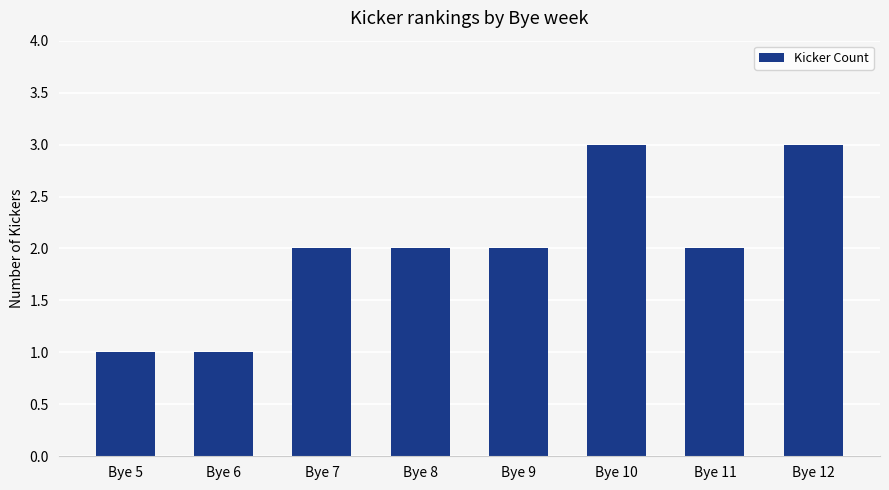

The value at Bye 9 is 2. True or false?

True